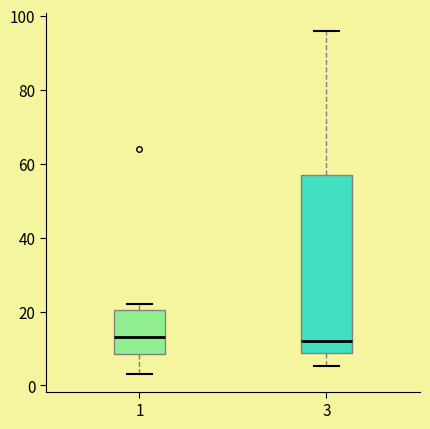

Reading left to right, read every box against the y-axis: the position of its median line, the range the box covers, and the ends of its whiskers. The values are not printed on the chart, so give them approximately, as read against the axis.

1: median 14, box 8 to 20, whiskers 4 to 22
3: median 12, box 8 to 58, whiskers 6 to 96